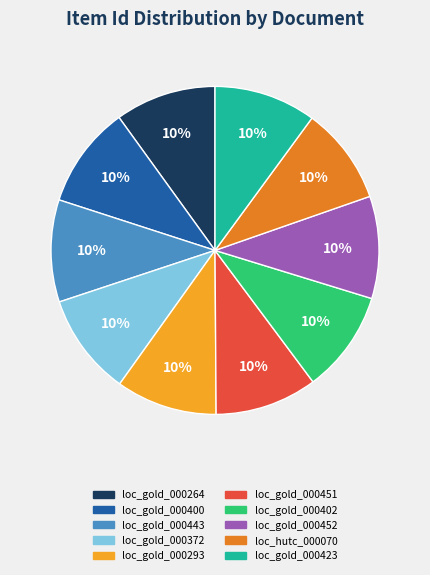

The loc_gold_000423 slice represents 10% of the pie. True or false?

True